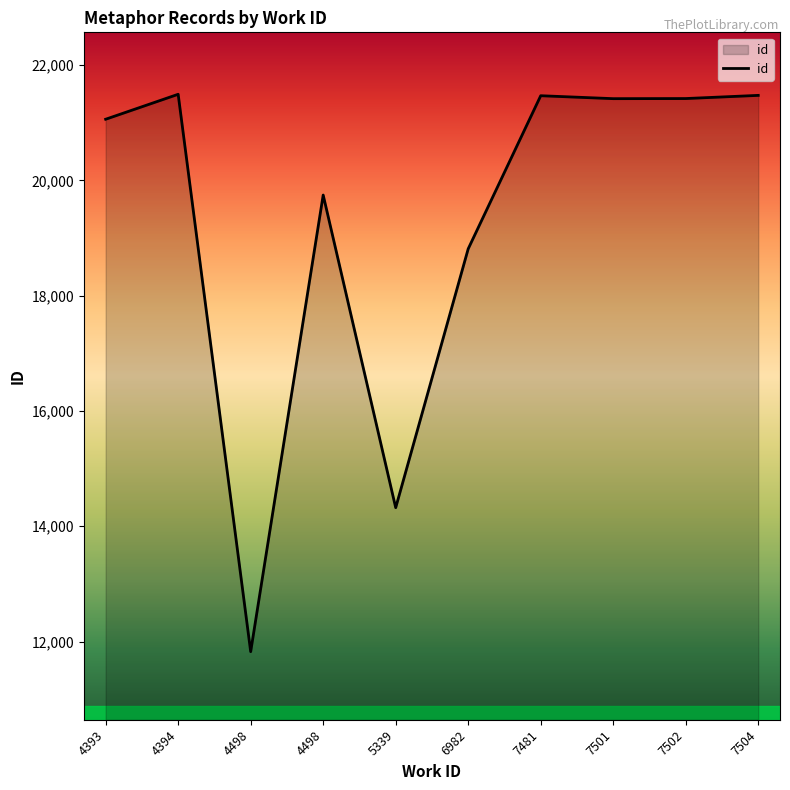

Is this an area chart (filled region under the line)?

Yes